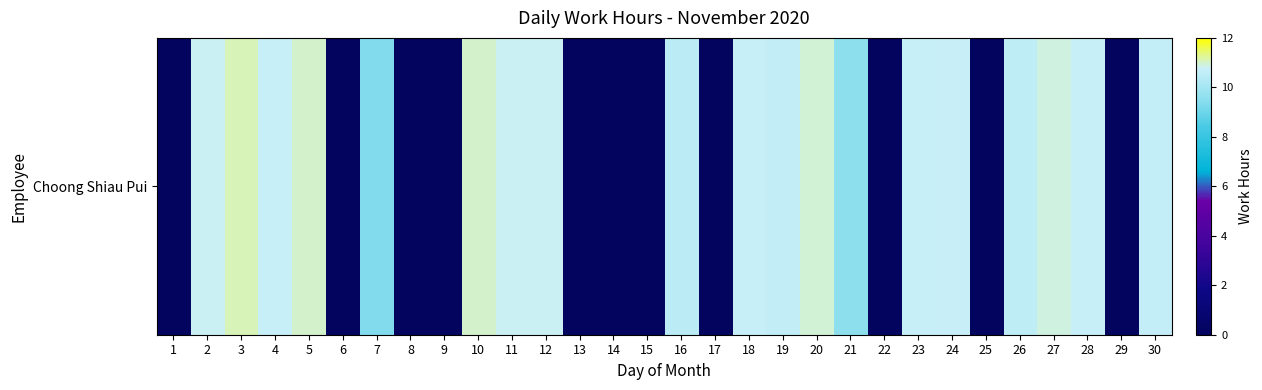

Between 4 and 1, which is larger?

4